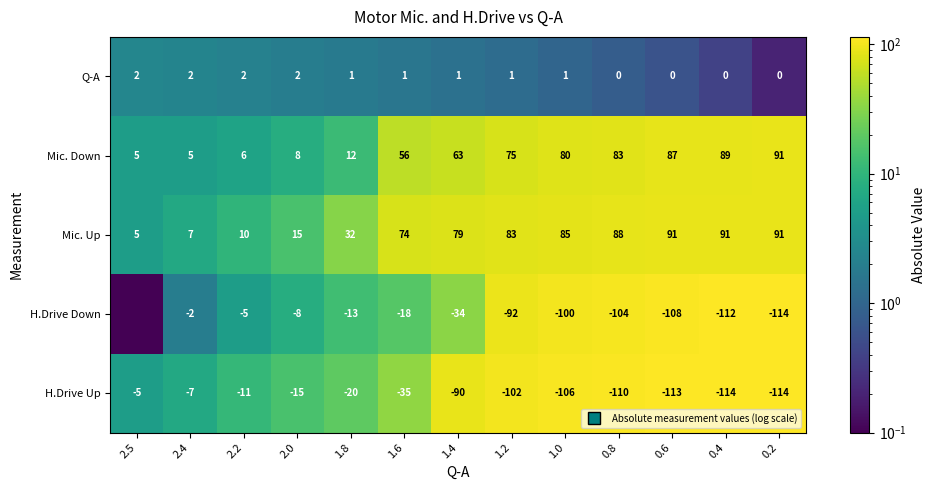

What is the greatest value displayed?

114.0